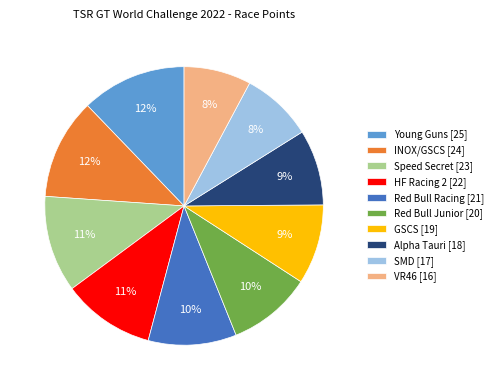

Combined, do SMD and INOX/GSCS account for over 50%?

No